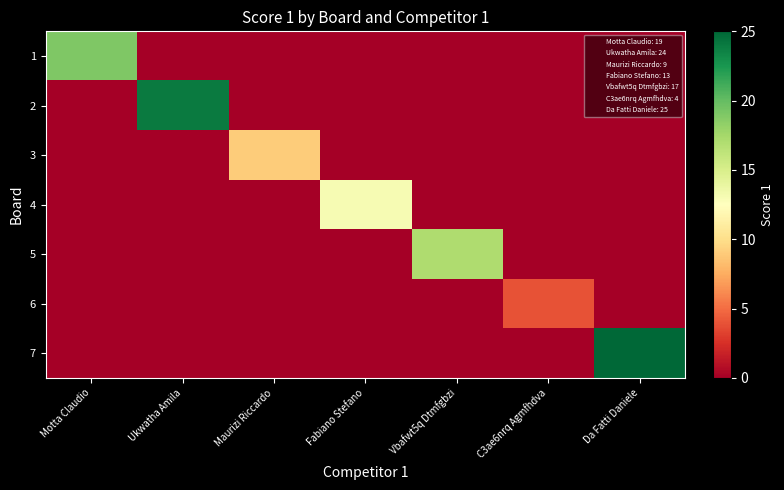

At which category does the chart reach its minimum across all series?

Ukwatha Amila